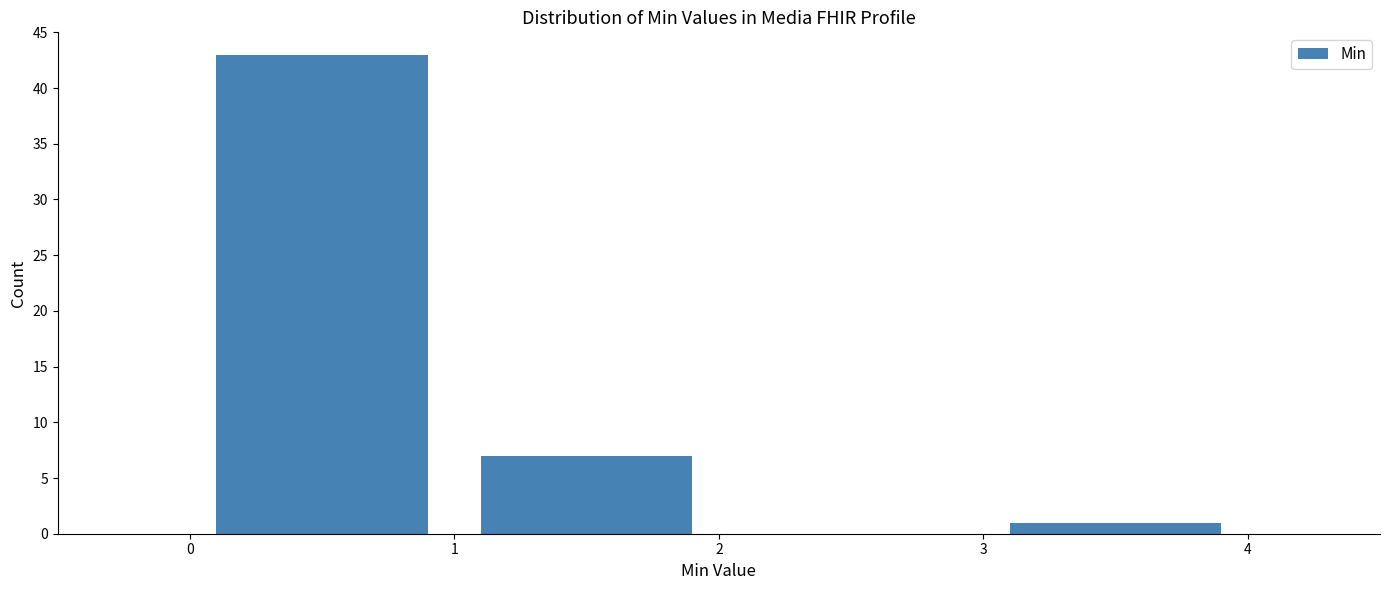

What is the height of the bar covering 0 to 1 on the x-axis? The values are not printed on the chart, so give them approximately, as read against the axis.

43